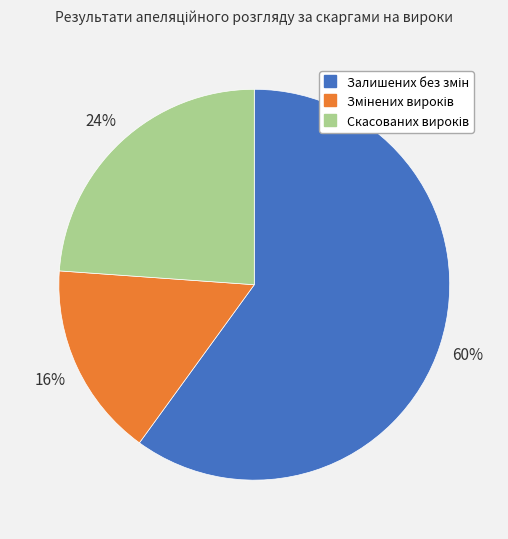

Is there a majority slice in this chart?

Yes